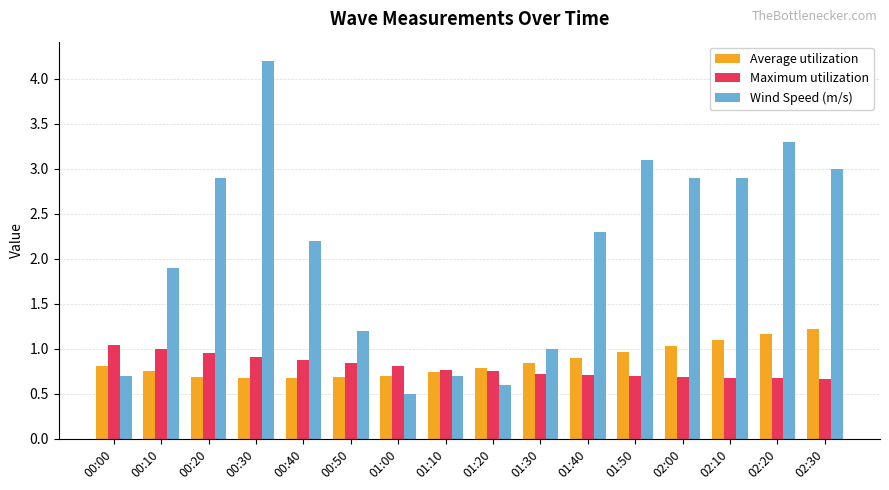

Which series has the widest spread of values?

Wind Speed (m/s)